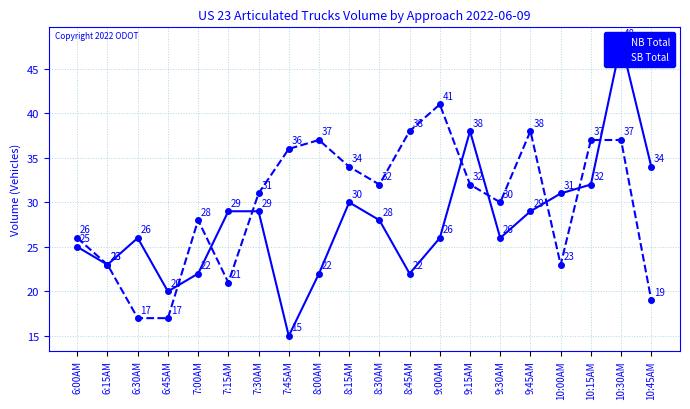

At which label is SB Total closest to 29?

7:00AM